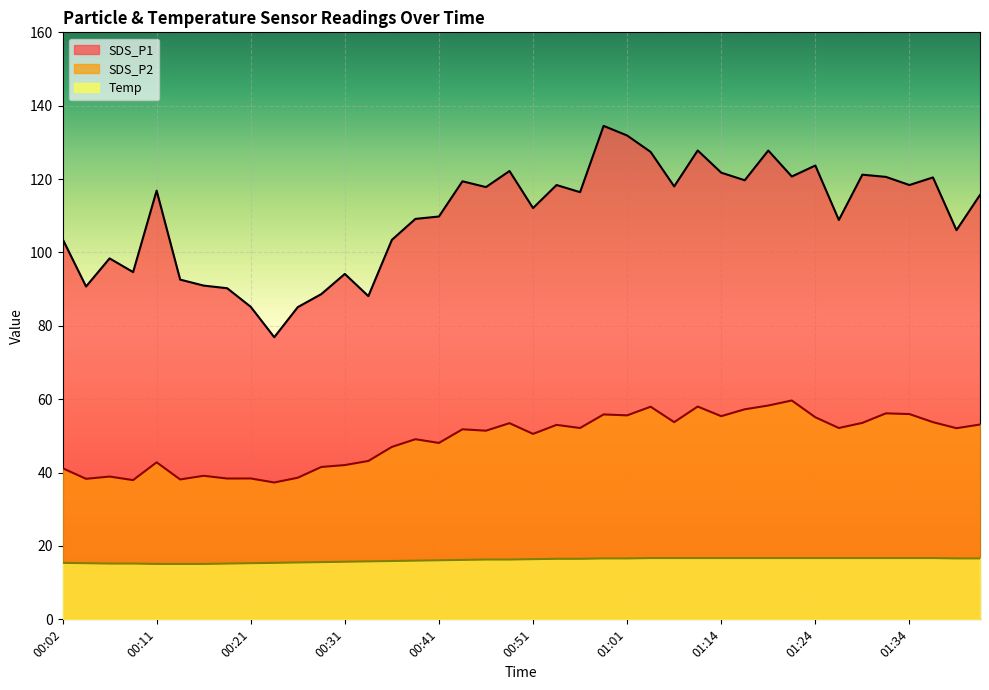

True or false: SDS_P2 and SDS_P1 cross at least once.

False